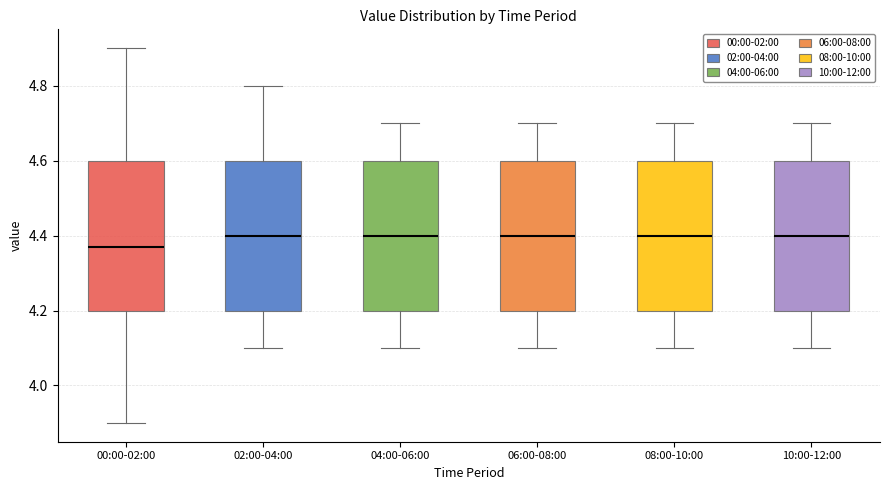

Reading left to right, read every box against the y-axis: the position of its median line, the range the box covers, and the ends of its whiskers. The values are not printed on the chart, so give them approximately, as read against the axis.

00:00-02:00: median 4.38, box 4.20 to 4.60, whiskers 3.90 to 4.90
02:00-04:00: median 4.40, box 4.20 to 4.60, whiskers 4.10 to 4.80
04:00-06:00: median 4.40, box 4.20 to 4.60, whiskers 4.10 to 4.70
06:00-08:00: median 4.40, box 4.20 to 4.60, whiskers 4.10 to 4.70
08:00-10:00: median 4.40, box 4.20 to 4.60, whiskers 4.10 to 4.70
10:00-12:00: median 4.40, box 4.20 to 4.60, whiskers 4.10 to 4.70